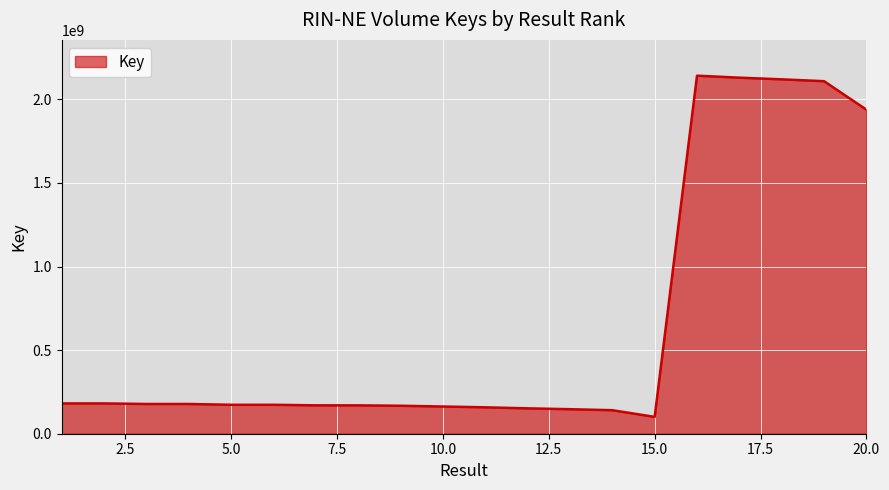

Does the chart have visible grid lines?

Yes